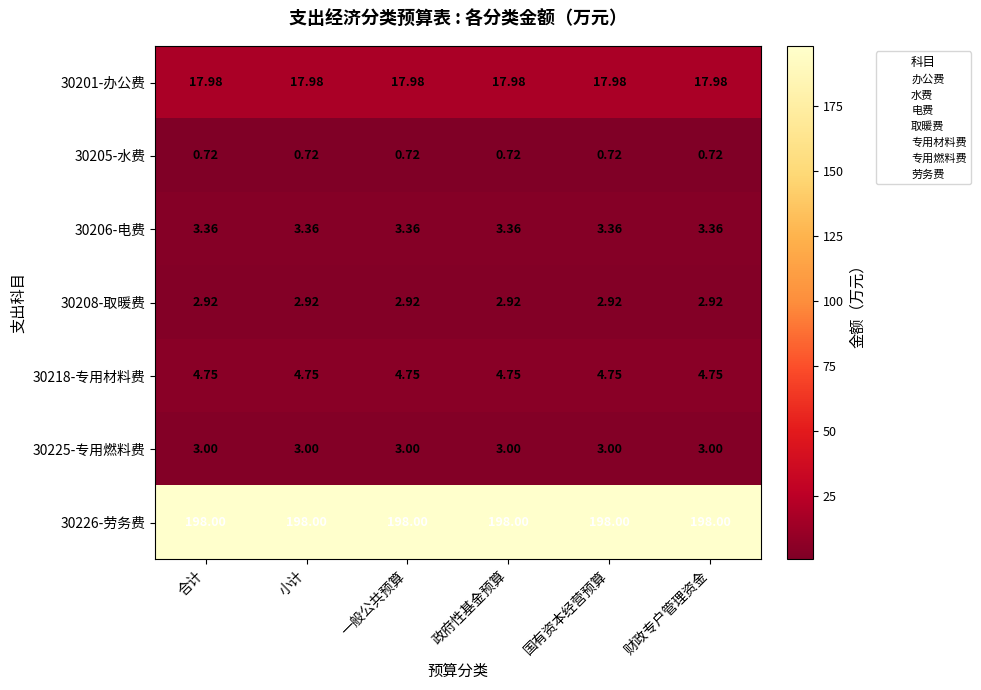

Is the value of 30206-电费 at 小计 greater than the value of 30225-专用燃料费 at 一般公共预算?

Yes